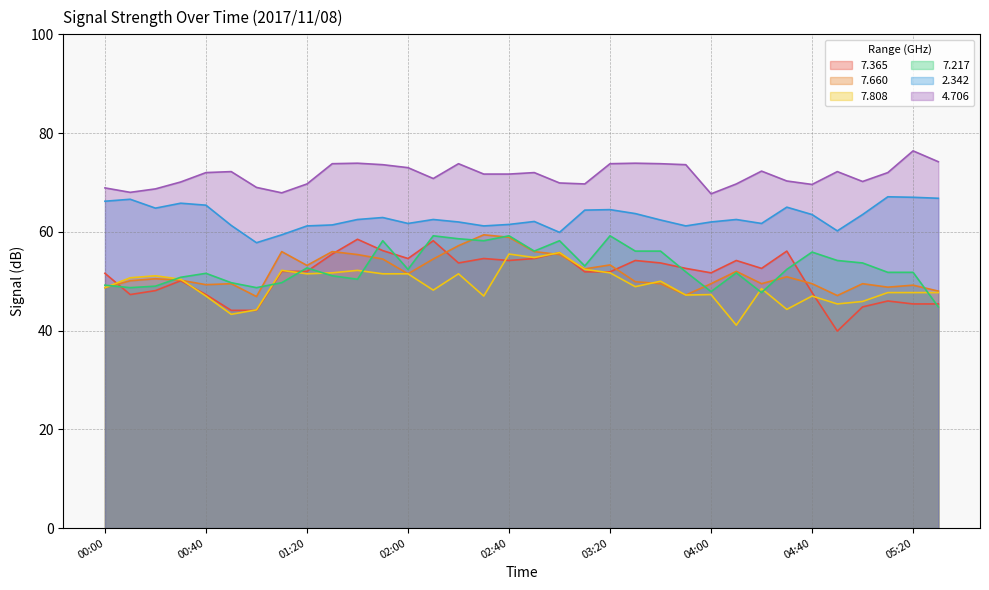

What is the value of the 2.342 point at the 1st from the left?

66.2